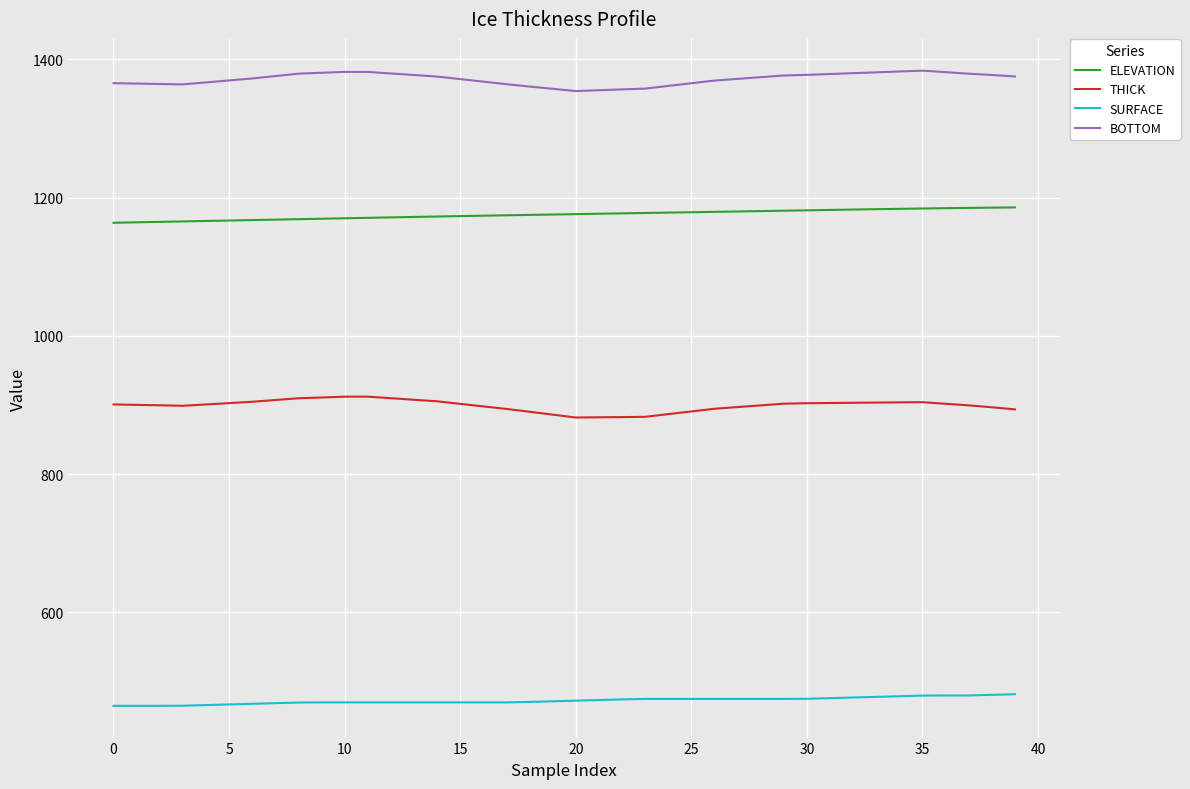

Which series has the largest total across all categories?

BOTTOM